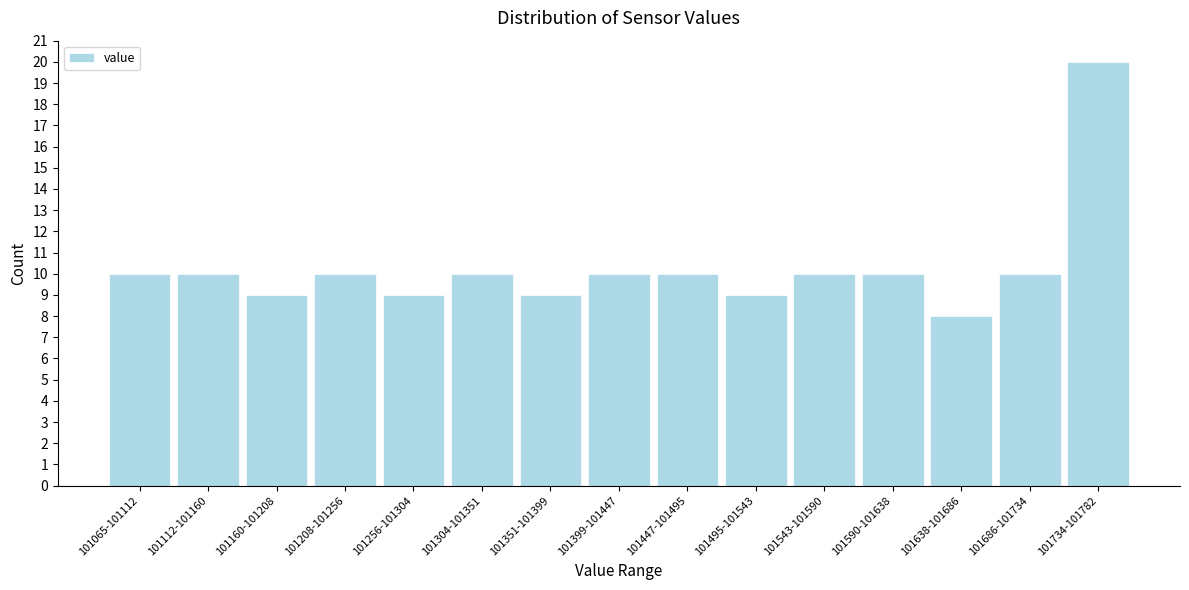

Reading left to right, transcribe all the data shown in this chart.

10	10	9	10	9	10	9	10	10	9	10	10	8	10	20